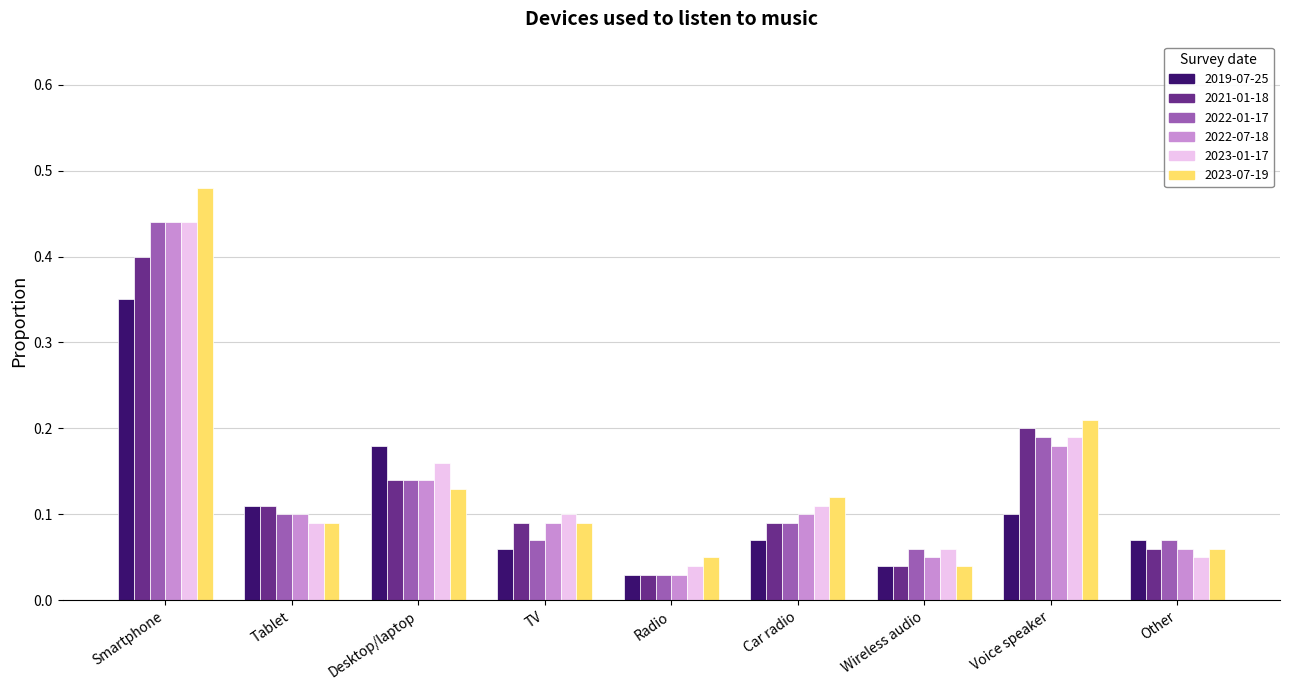

Is it true that 2022-07-18 equals 0.1 at Desktop/laptop?

True